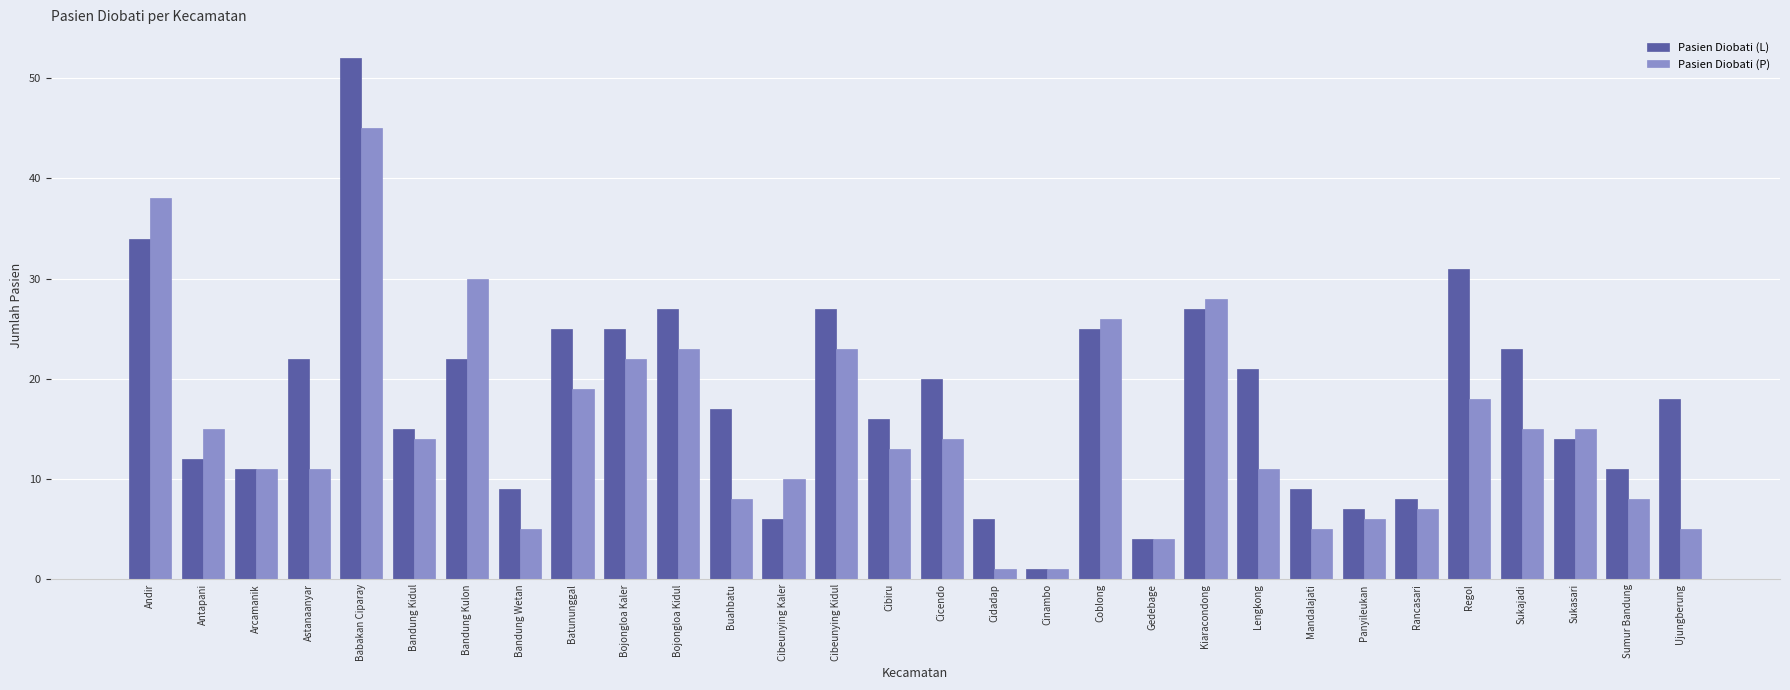

How many bars are there in each group?

2